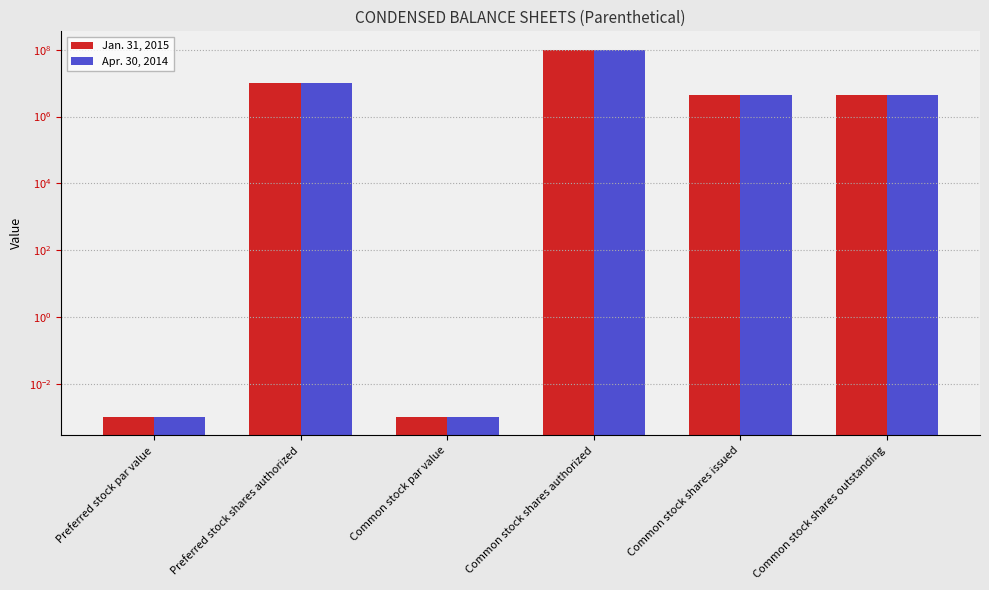

What is the sum of all Apr. 30, 2014 values?

118733298.0